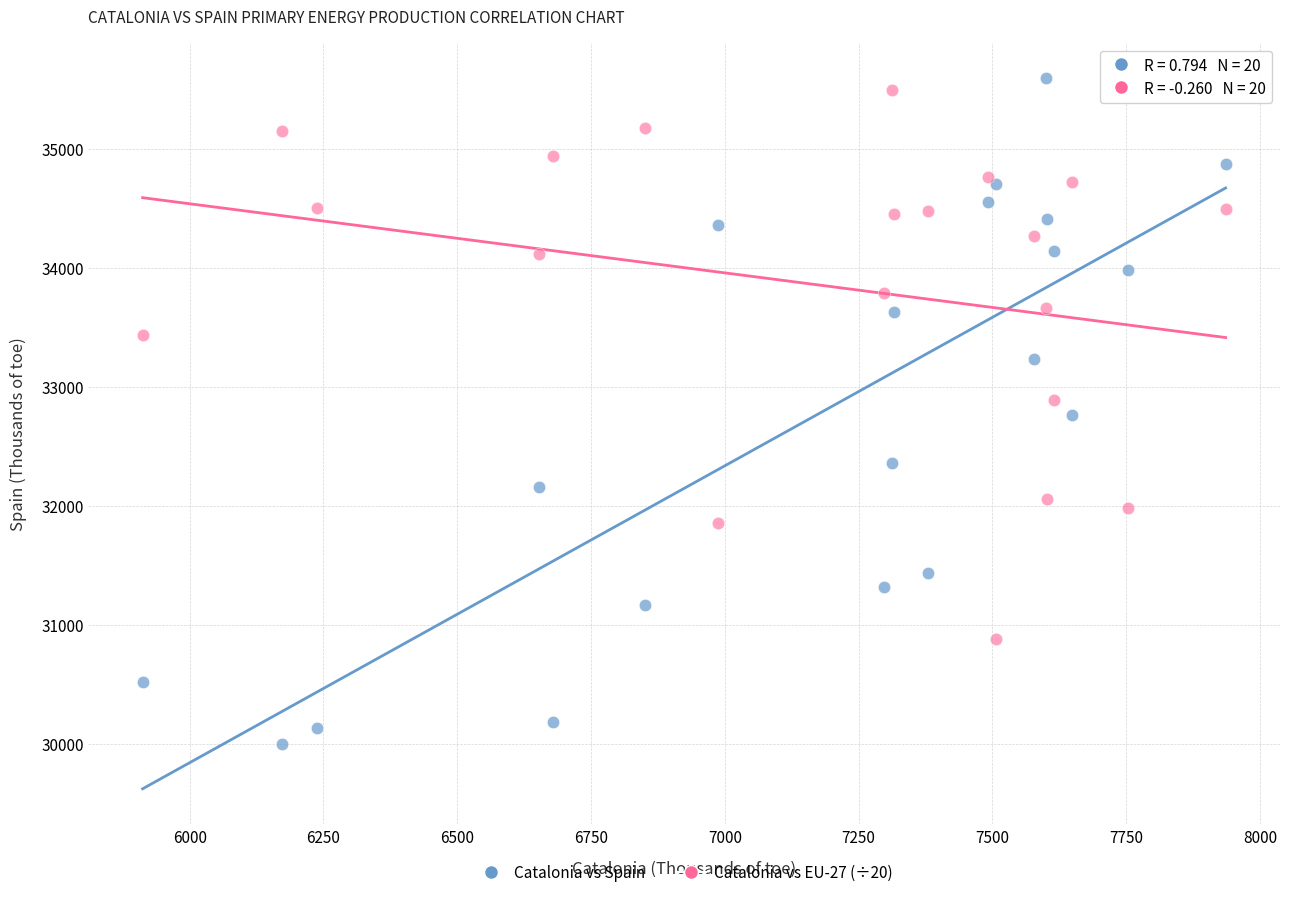

Which series contains the lowest Y value?

Catalonia vs Spain